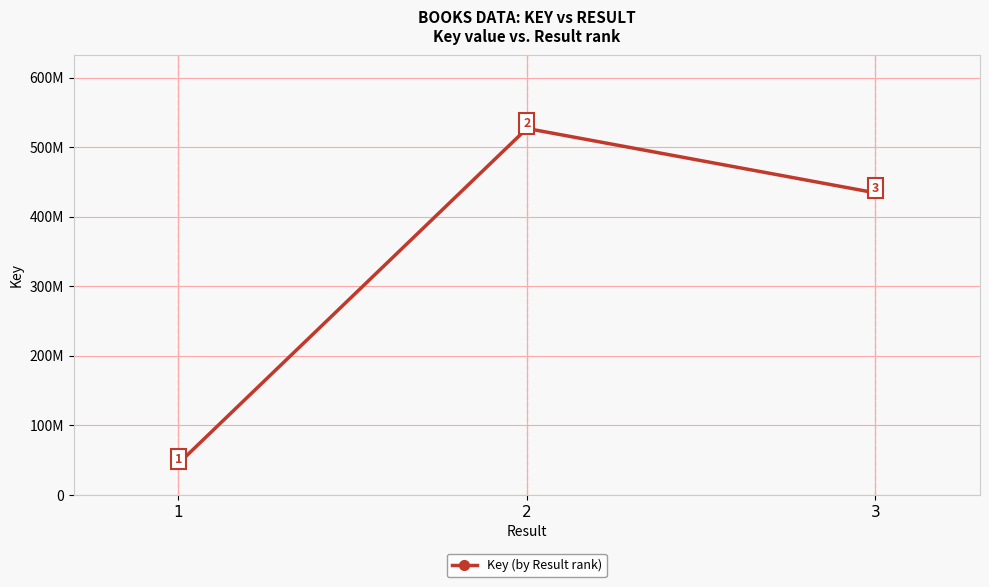

Is this an area chart (filled region under the line)?

No